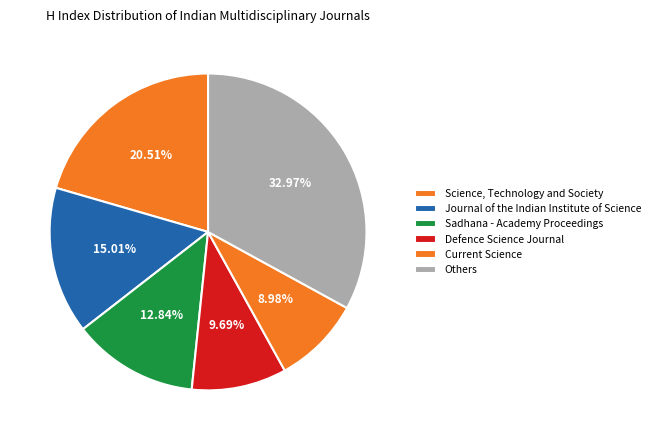

Is there any slice that represents more than half of the pie?

No